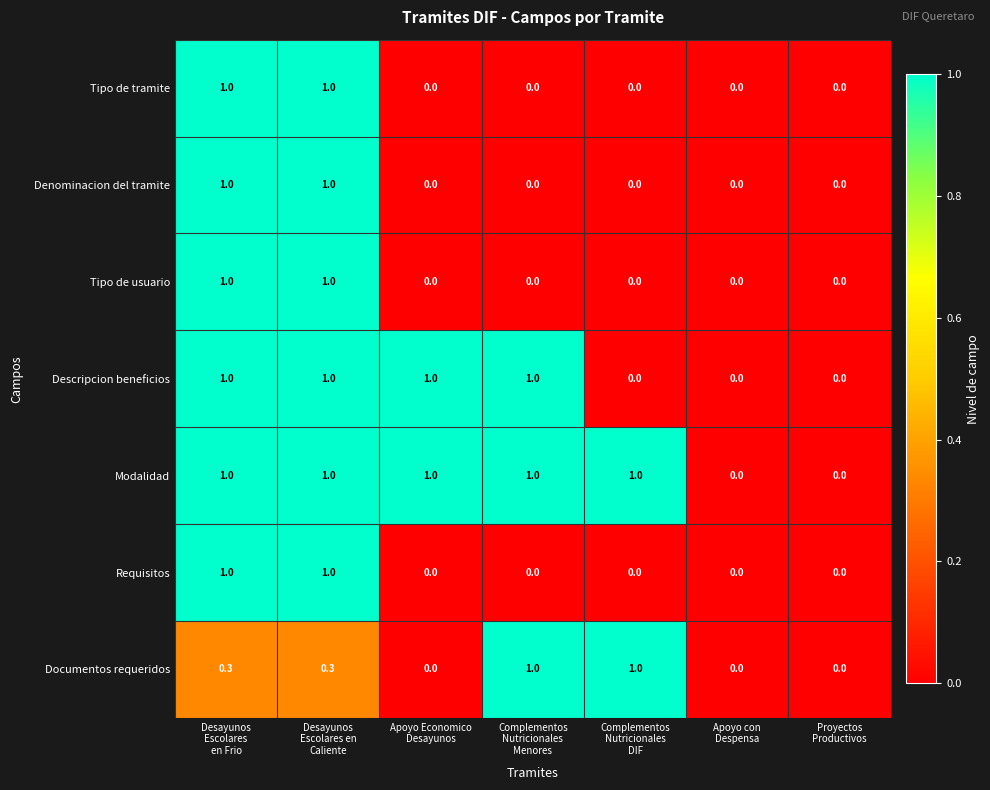

What is the maximum value shown in the chart?

1.0